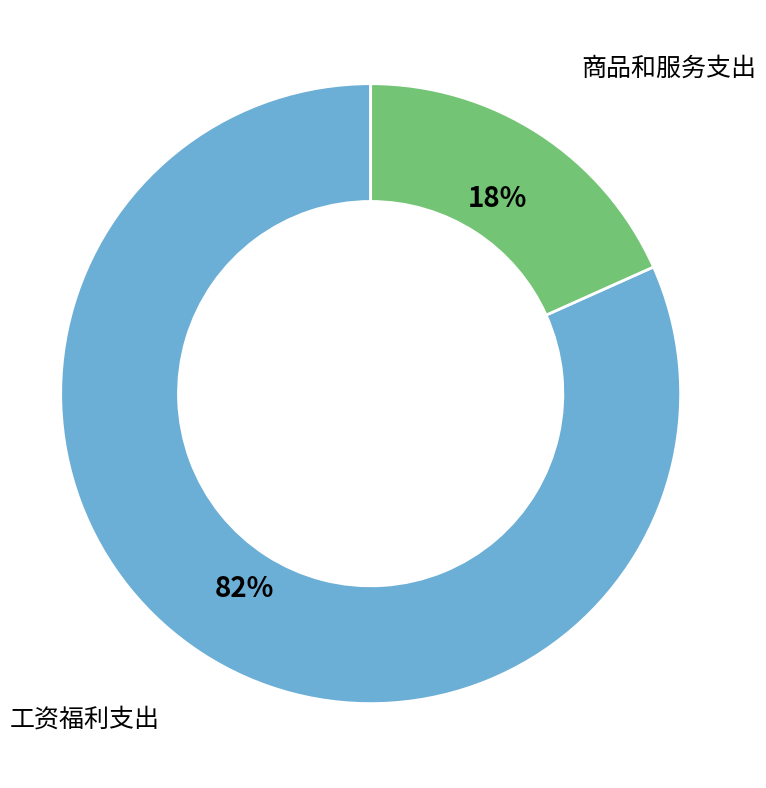

Rank the categories by value from highest to lowest.

工资福利支出, 商品和服务支出